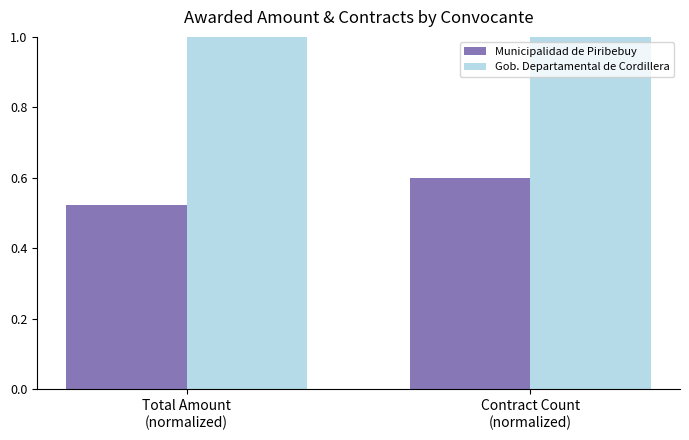

What is the label of the 1st bar from the right?

Contract Count
(normalized)